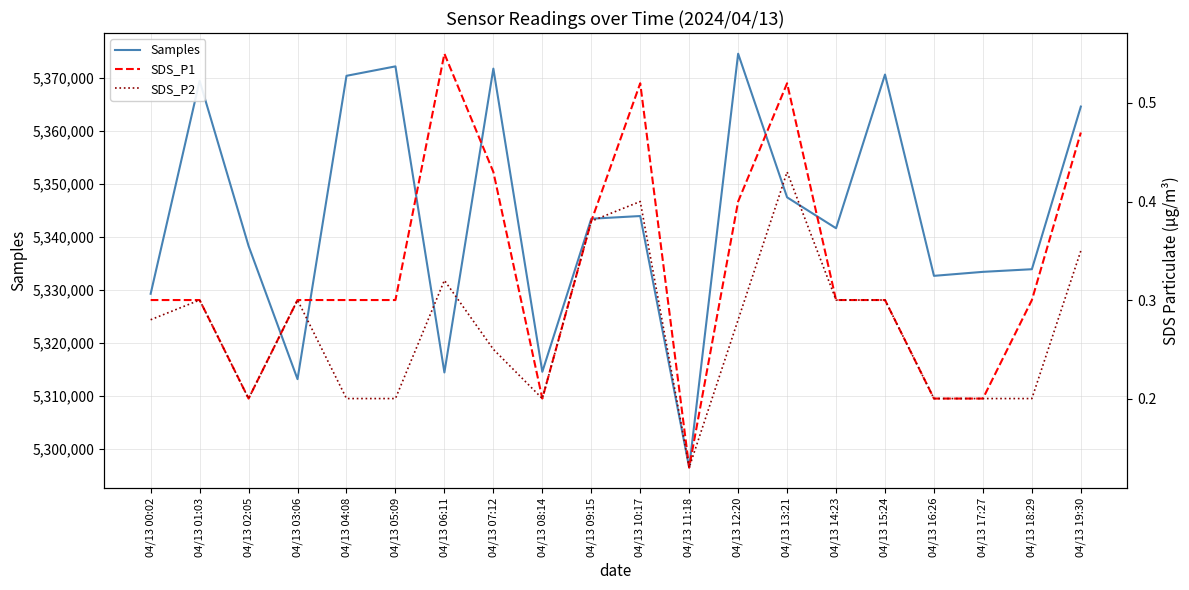

Rank the series by their maximum value, from lowest to highest.

SDS_P2, SDS_P1, Samples